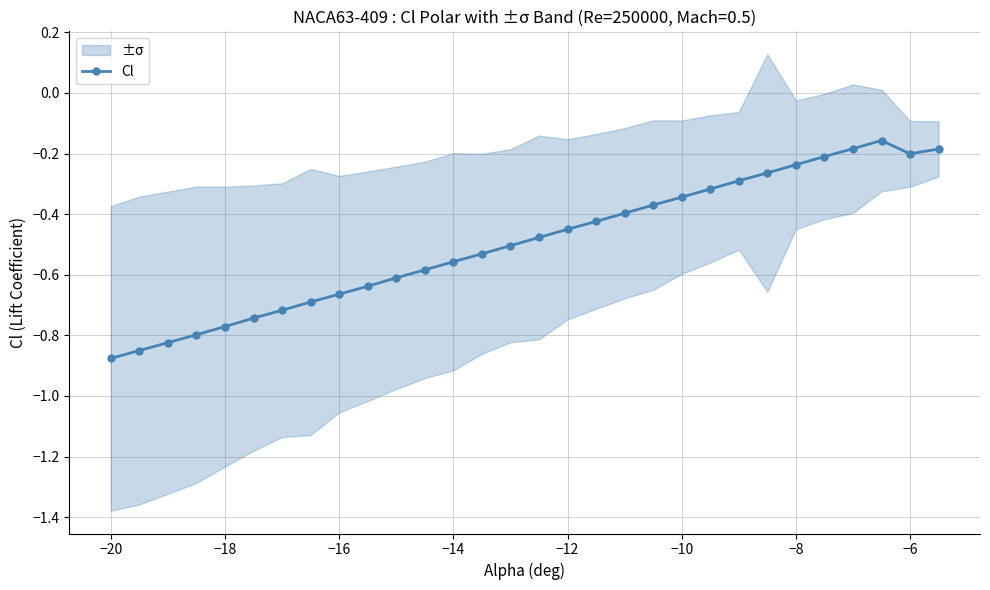

True or false: the data has more than 0 interior local peaks.

True